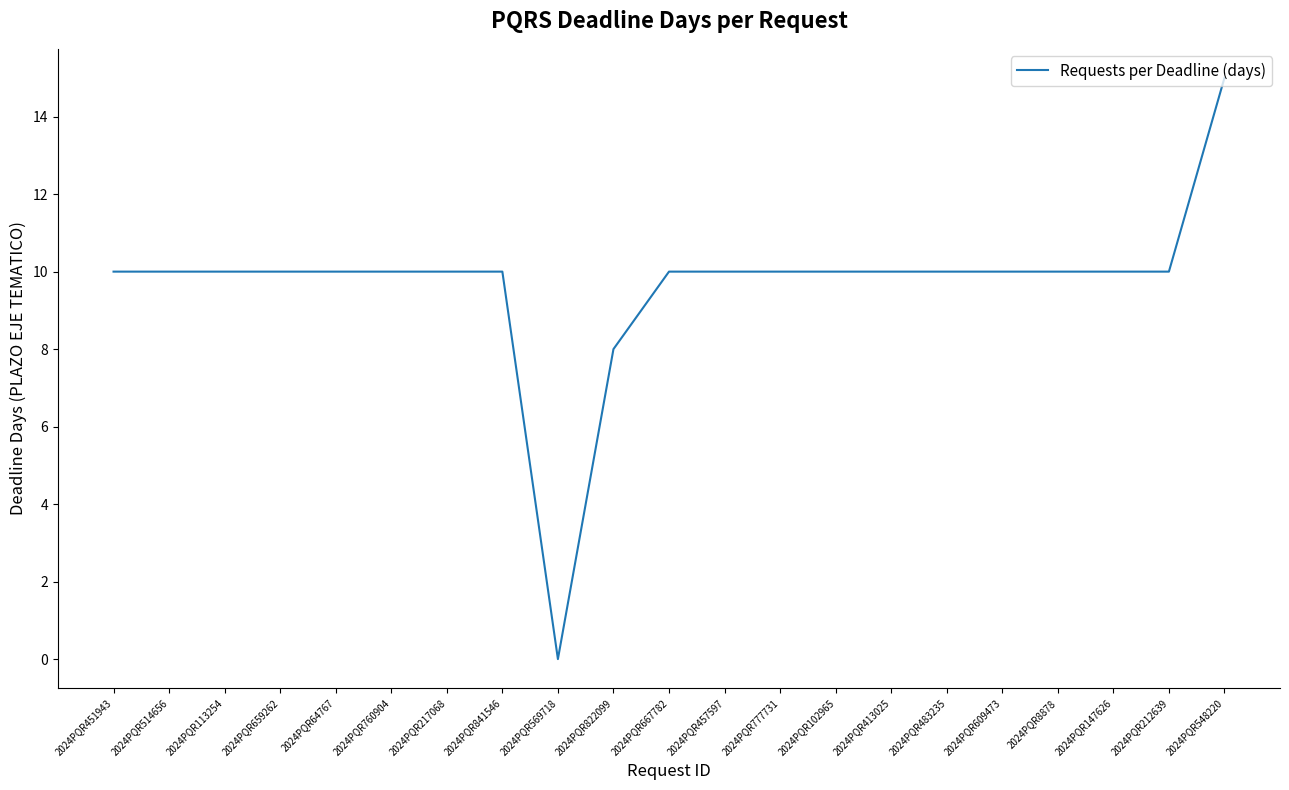

Which label corresponds to the smallest value in the chart?

2024PQR569718